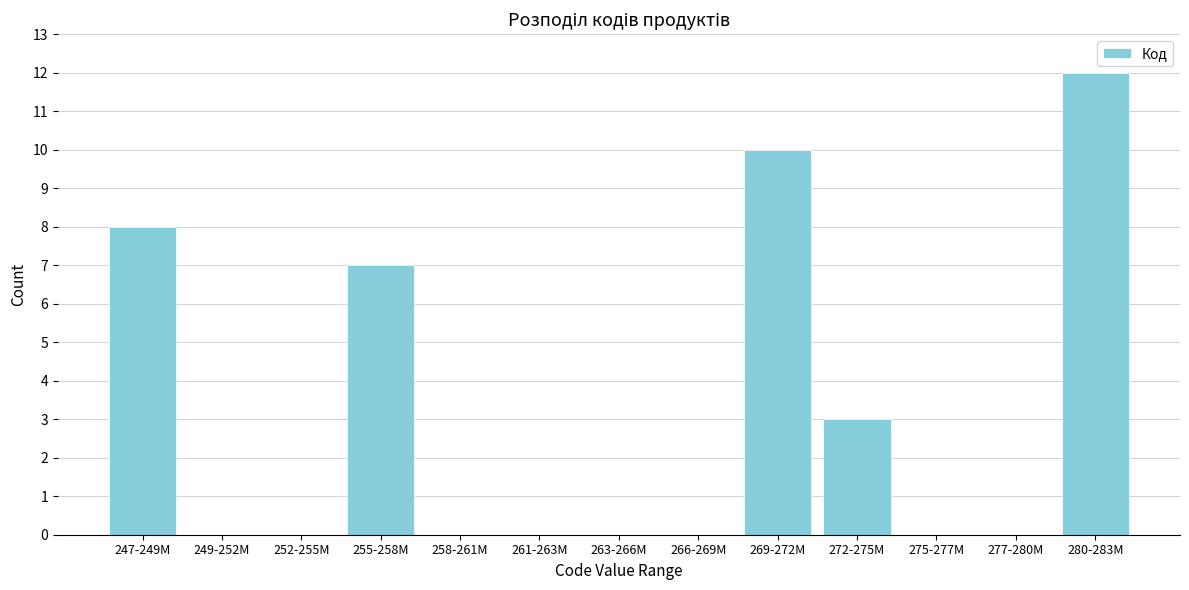

Reading left to right, extract all data points from this chart.

247-249M=8	249-252M=0	252-255M=0	255-258M=7	258-261M=0	261-263M=0	263-266M=0	266-269M=0	269-272M=10	272-275M=3	275-277M=0	277-280M=0	280-283M=12